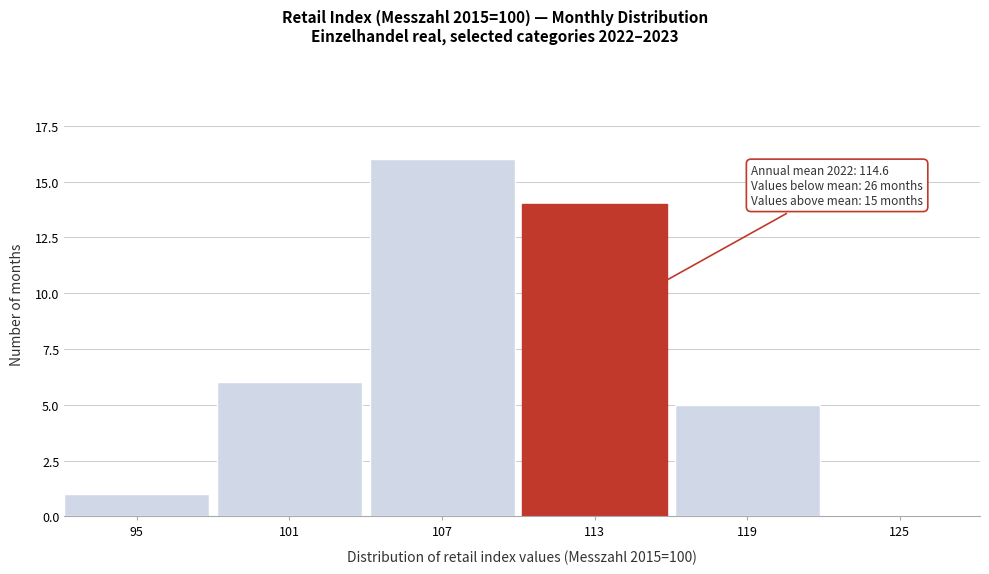

Reading left to right, what are all the values shown in this chart?

95=1	101=6	107=16	113=14	119=5	125=0